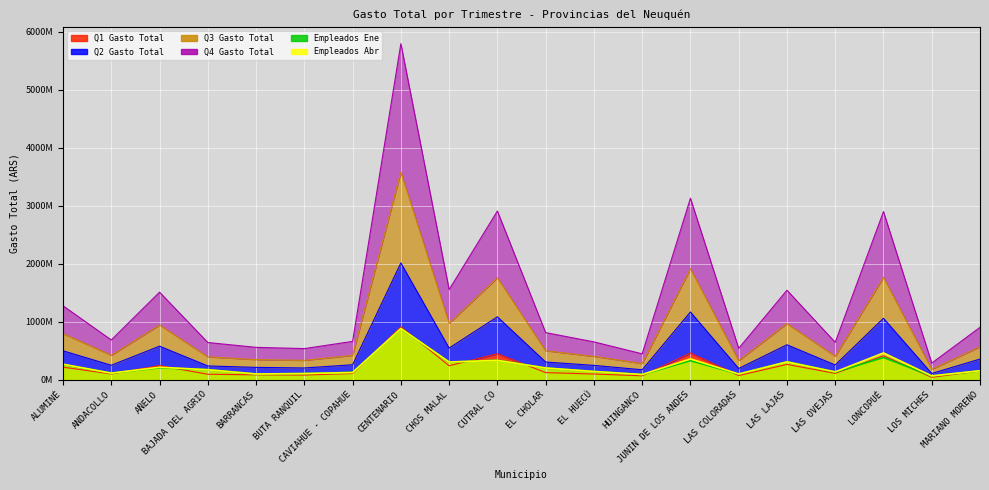

How many lines are shown in the chart?

6